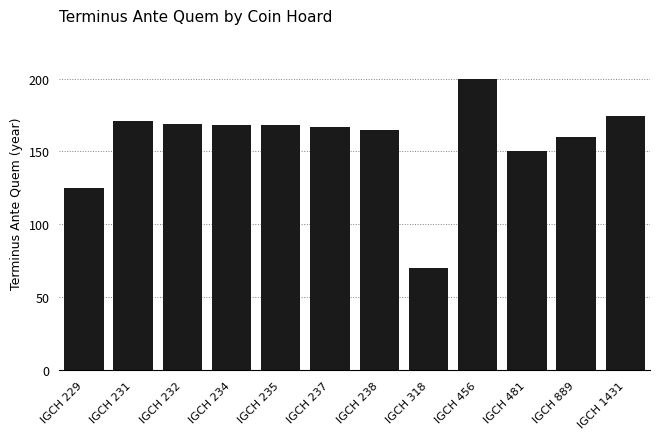

Reading right to left, transcribe all the data shown in this chart.

IGCH 1431=174	IGCH 889=160	IGCH 481=150	IGCH 456=200	IGCH 318=70	IGCH 238=165	IGCH 237=167	IGCH 235=168	IGCH 234=168	IGCH 232=169	IGCH 231=171	IGCH 229=125